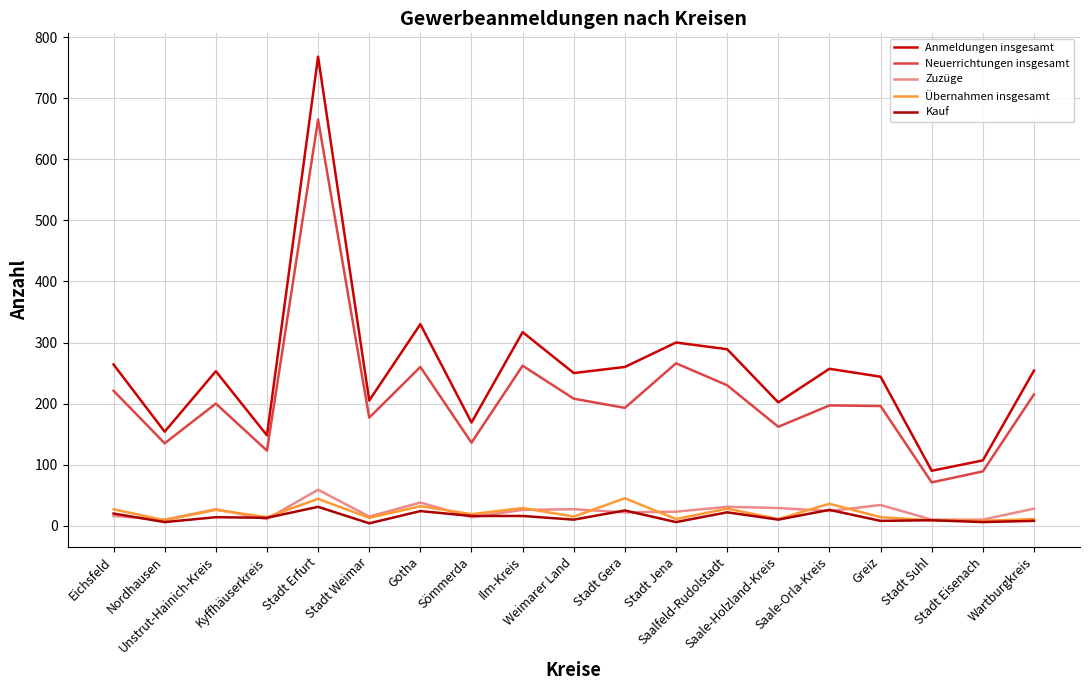

Reading right to left, what are all the values shown in this chart?

Anmeldungen insgesamt: Wartburgkreis=254	Stadt Eisenach=107	Stadt Suhl=90	Greiz=244	Saale-Orla-Kreis=257	Saale-Holzland-Kreis=202	Saalfeld-Rudolstadt=289	Stadt Jena=300	Stadt Gera=260	Weimarer Land=250	Ilm-Kreis=317	Sömmerda=169	Gotha=330	Stadt Weimar=205	Stadt Erfurt=768	Kyffhäuserkreis=148	Unstrut-Hainich-Kreis=253	Nordhausen=154	Eichsfeld=264
Neuerrichtungen insgesamt: Wartburgkreis=215	Stadt Eisenach=89	Stadt Suhl=71	Greiz=196	Saale-Orla-Kreis=197	Saale-Holzland-Kreis=162	Saalfeld-Rudolstadt=230	Stadt Jena=266	Stadt Gera=193	Weimarer Land=208	Ilm-Kreis=262	Sömmerda=136	Gotha=260	Stadt Weimar=177	Stadt Erfurt=665	Kyffhäuserkreis=123	Unstrut-Hainich-Kreis=200	Nordhausen=135	Eichsfeld=221
Zuzüge: Wartburgkreis=28	Stadt Eisenach=10	Stadt Suhl=10	Greiz=34	Saale-Orla-Kreis=24	Saale-Holzland-Kreis=29	Saalfeld-Rudolstadt=31	Stadt Jena=23	Stadt Gera=22	Weimarer Land=27	Ilm-Kreis=26	Sömmerda=14	Gotha=38	Stadt Weimar=15	Stadt Erfurt=59	Kyffhäuserkreis=11	Unstrut-Hainich-Kreis=27	Nordhausen=10	Eichsfeld=16
Übernahmen insgesamt: Wartburgkreis=11	Stadt Eisenach=8	Stadt Suhl=9	Greiz=14	Saale-Orla-Kreis=36	Saale-Holzland-Kreis=11	Saalfeld-Rudolstadt=28	Stadt Jena=11	Stadt Gera=45	Weimarer Land=15	Ilm-Kreis=29	Sömmerda=19	Gotha=32	Stadt Weimar=13	Stadt Erfurt=44	Kyffhäuserkreis=14	Unstrut-Hainich-Kreis=26	Nordhausen=9	Eichsfeld=27
Kauf: Wartburgkreis=8	Stadt Eisenach=6	Stadt Suhl=9	Greiz=8	Saale-Orla-Kreis=26	Saale-Holzland-Kreis=10	Saalfeld-Rudolstadt=22	Stadt Jena=6	Stadt Gera=25	Weimarer Land=10	Ilm-Kreis=16	Sömmerda=16	Gotha=24	Stadt Weimar=4	Stadt Erfurt=31	Kyffhäuserkreis=13	Unstrut-Hainich-Kreis=14	Nordhausen=6	Eichsfeld=20